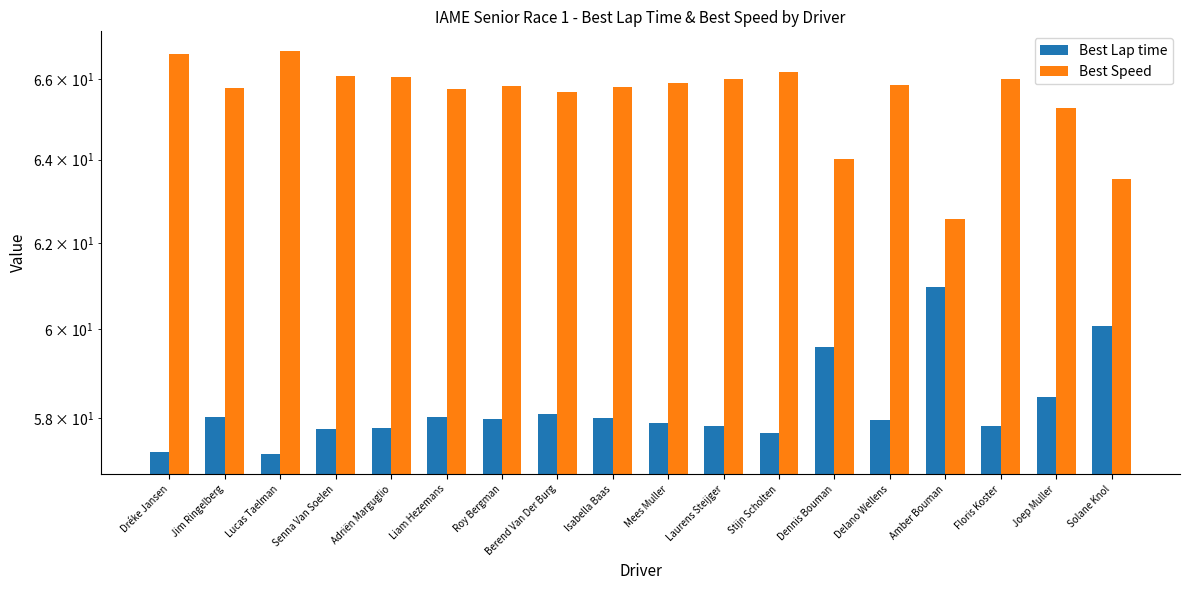

What is the average value of the Best Lap time series?

58.2